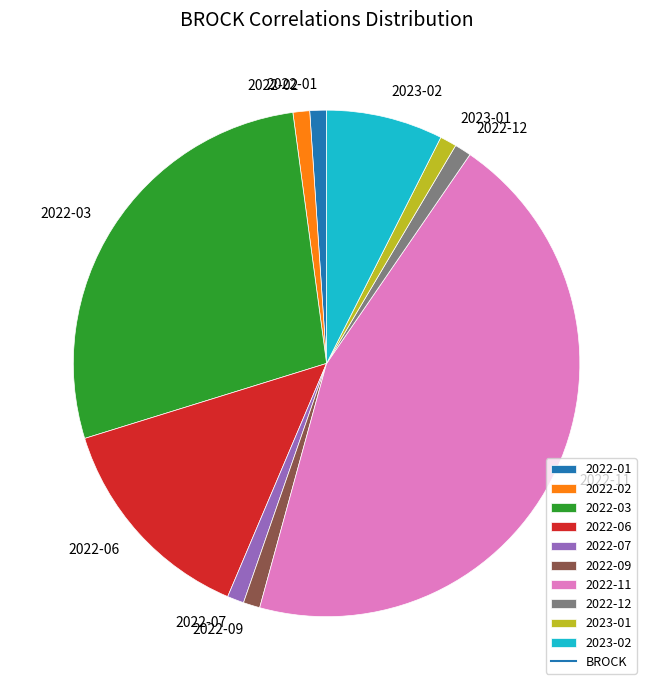

Which slice is the largest?

2022-11